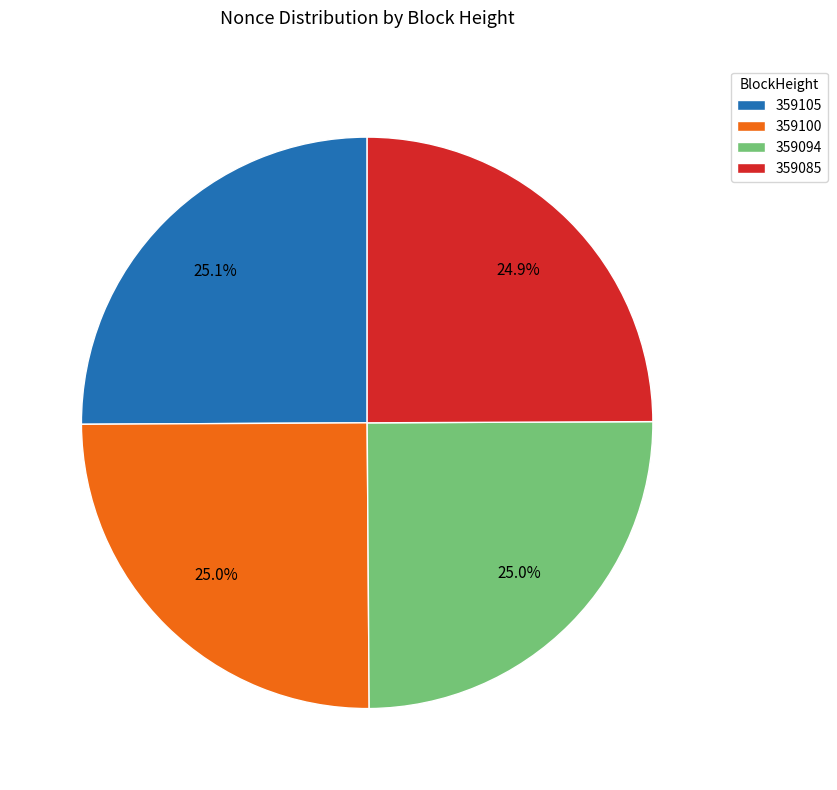

To the nearest percent, what is the difference between the largest and smallest slice percentages?

0%